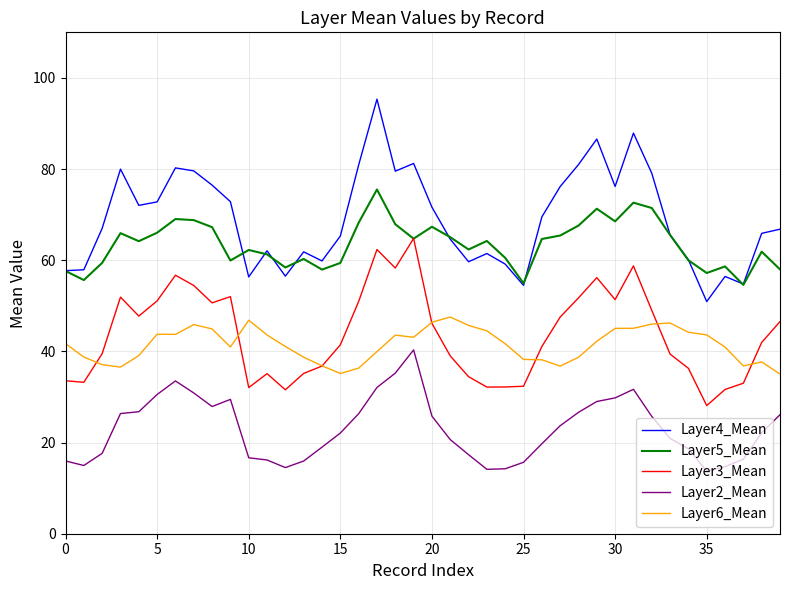

How many lines are shown in the chart?

5